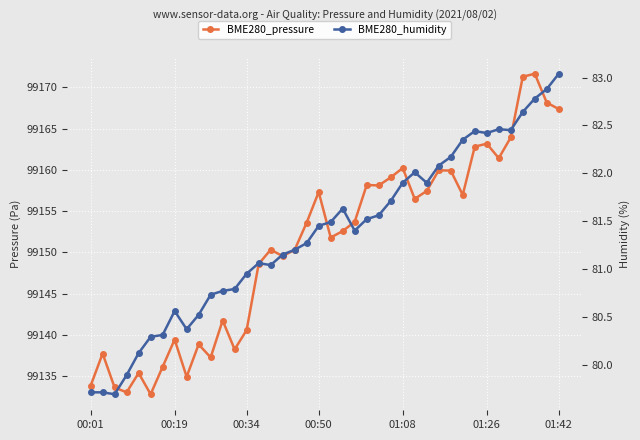

What position from the right is 32?

8